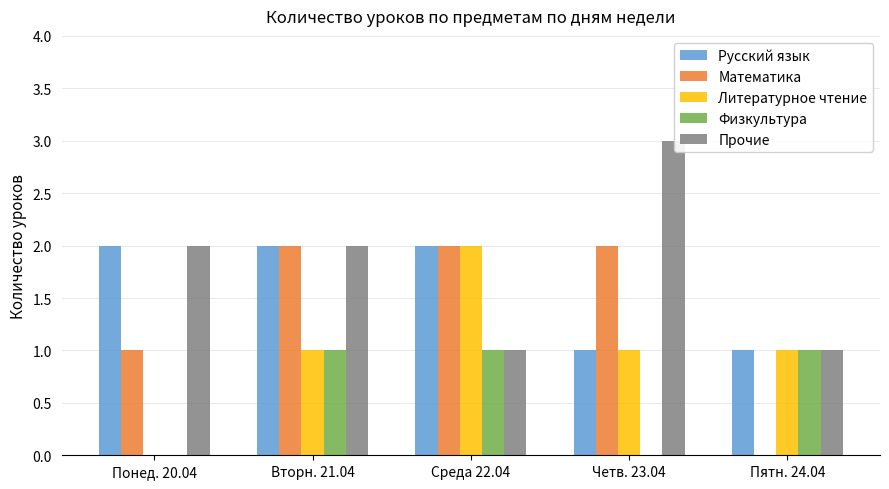

Is it true that Литературное чтение equals 0 at Понед. 20.04?

True